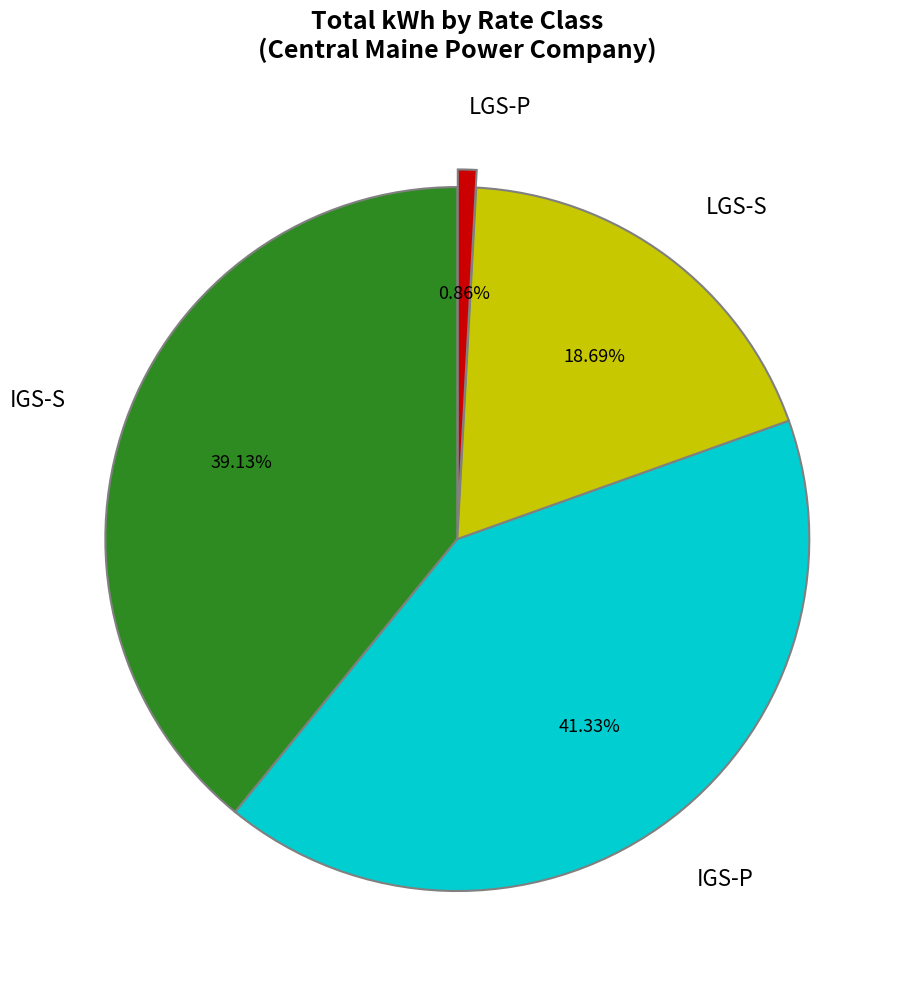

Count the number of slices in the pie.

4